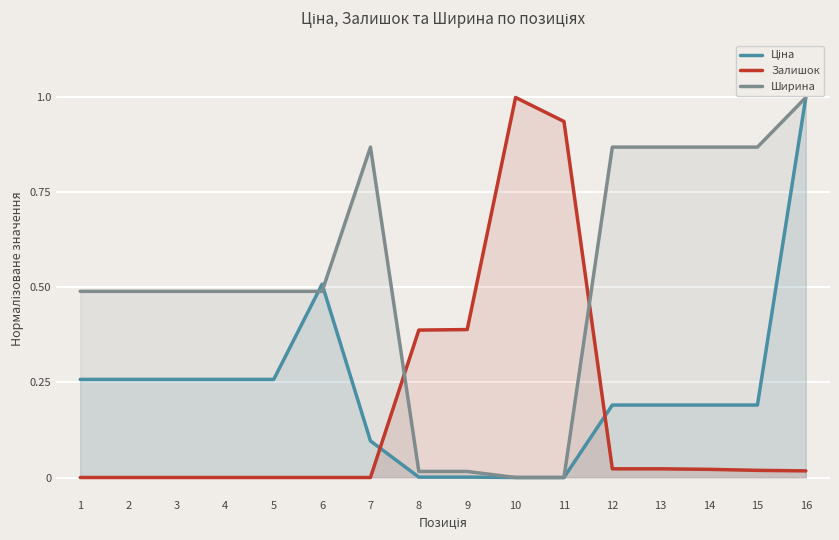

Reading left to right, list all the values displayed in this chart.

Ціна: 1=0.3	2=0.3	3=0.3	4=0.3	5=0.3	6=0.5	7=0.1	8=0.0	9=0.0	10=0.0	11=0.0	12=0.2	13=0.2	14=0.2	15=0.2	16=1.0
Залишок: 1=0.0	2=0.0	3=0.0	4=0.0	5=0.0	6=0.0	7=0.0	8=0.4	9=0.4	10=1.0	11=0.9	12=0.0	13=0.0	14=0.0	15=0.0	16=0.0
Ширина: 1=0.5	2=0.5	3=0.5	4=0.5	5=0.5	6=0.5	7=0.9	8=0.0	9=0.0	10=0.0	11=0.0	12=0.9	13=0.9	14=0.9	15=0.9	16=1.0